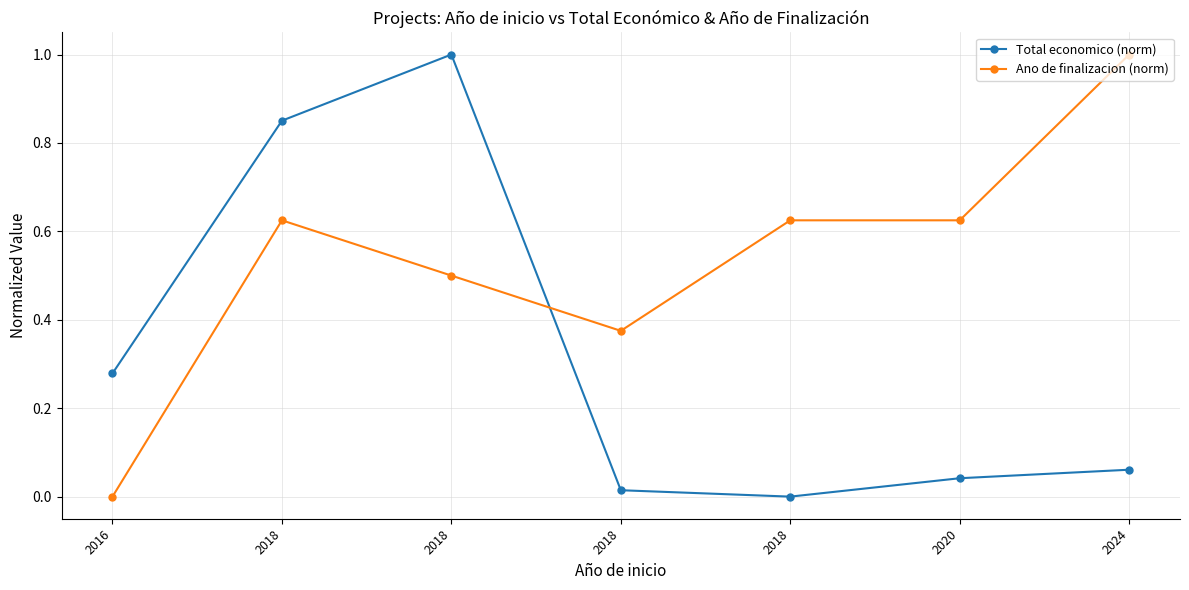

What are all the series names shown in the legend?

Total economico (norm), Ano de finalizacion (norm)